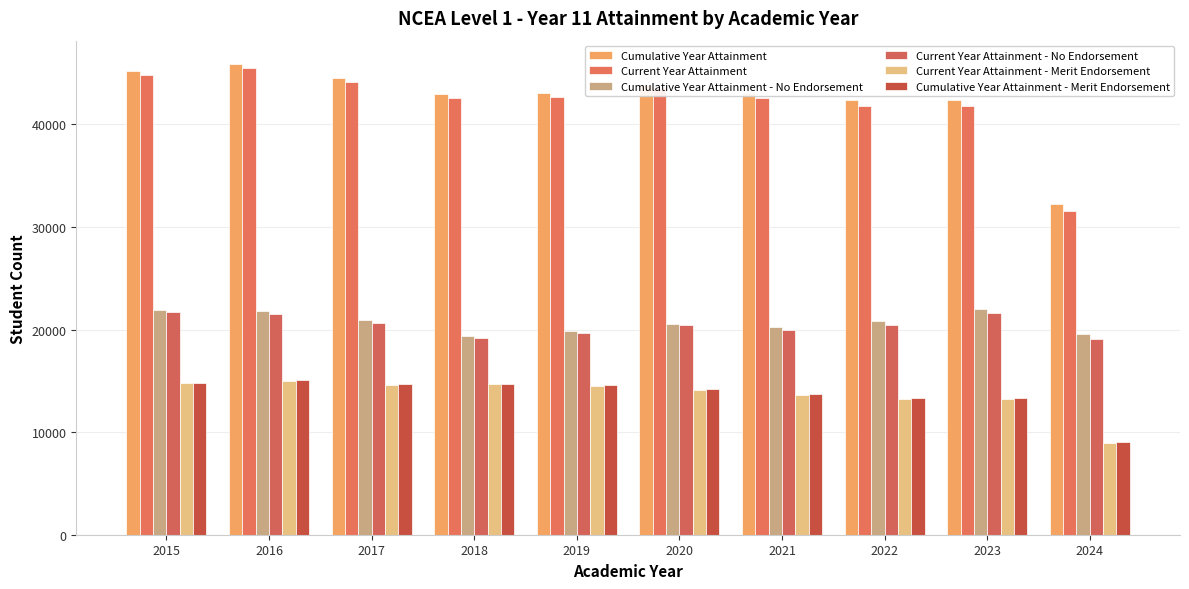

Between 2019 and 2018, which is larger?

2019